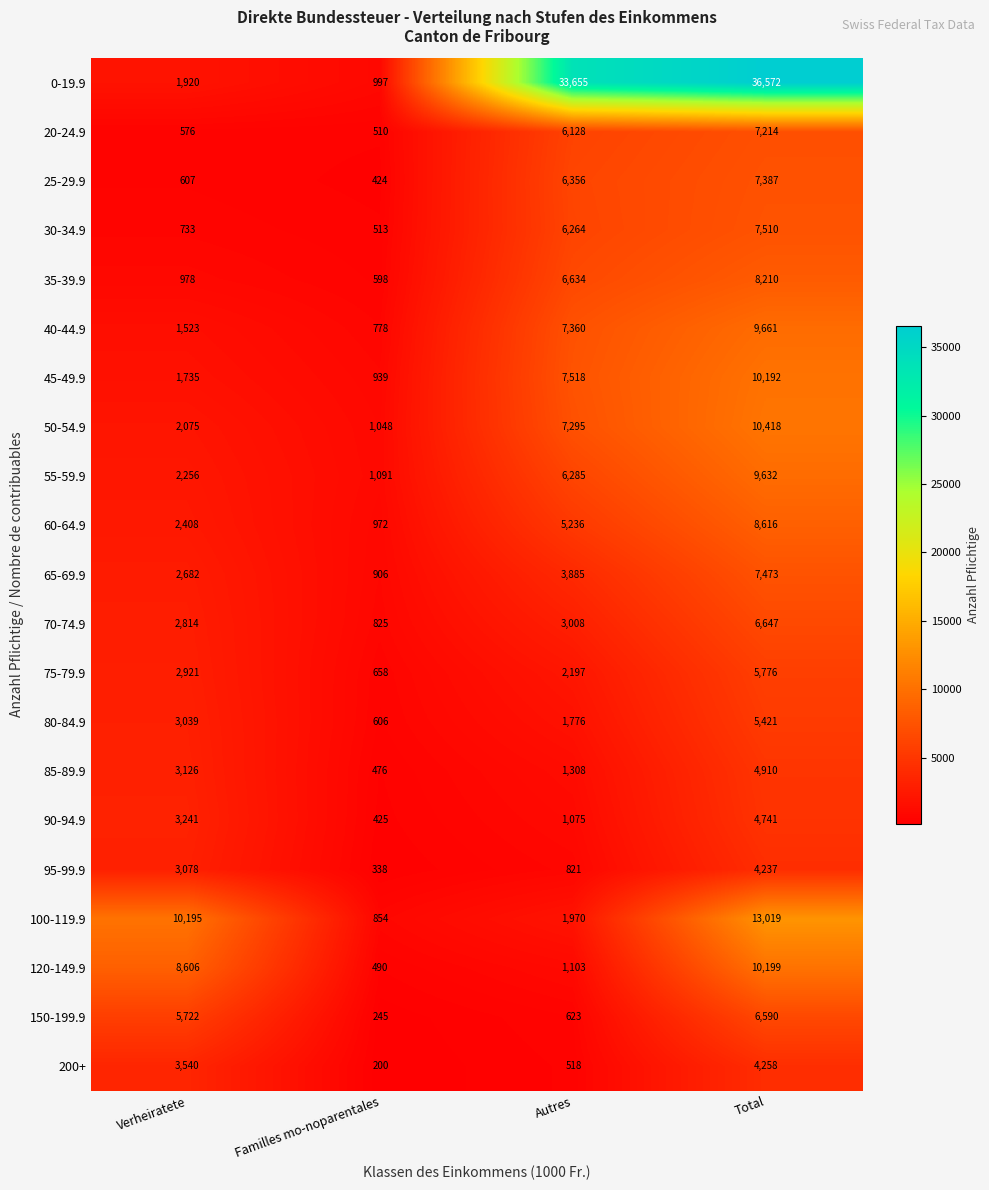

Which label corresponds to the smallest value in the chart?

Familles mo-noparentales